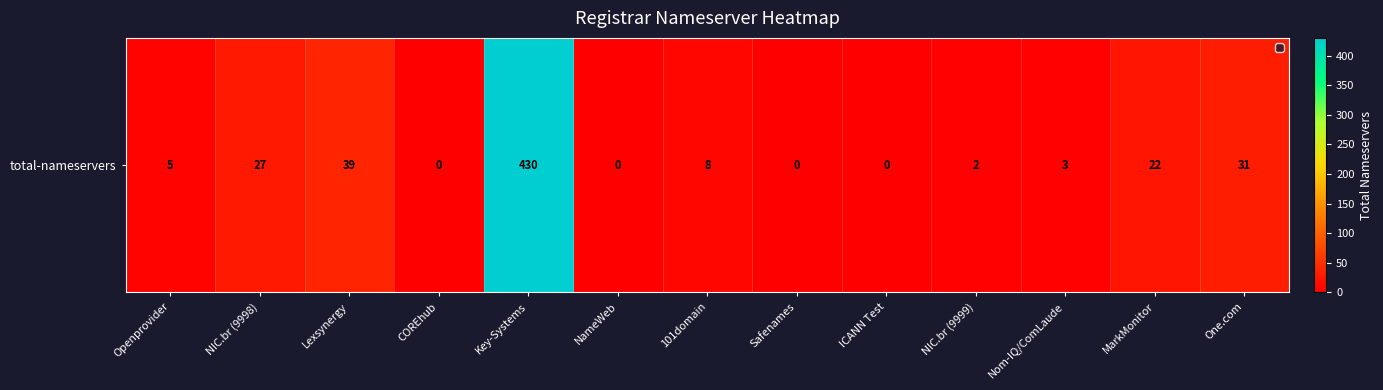

What is the change in value from Lexsynergy to NIC.br (9999)?

-37